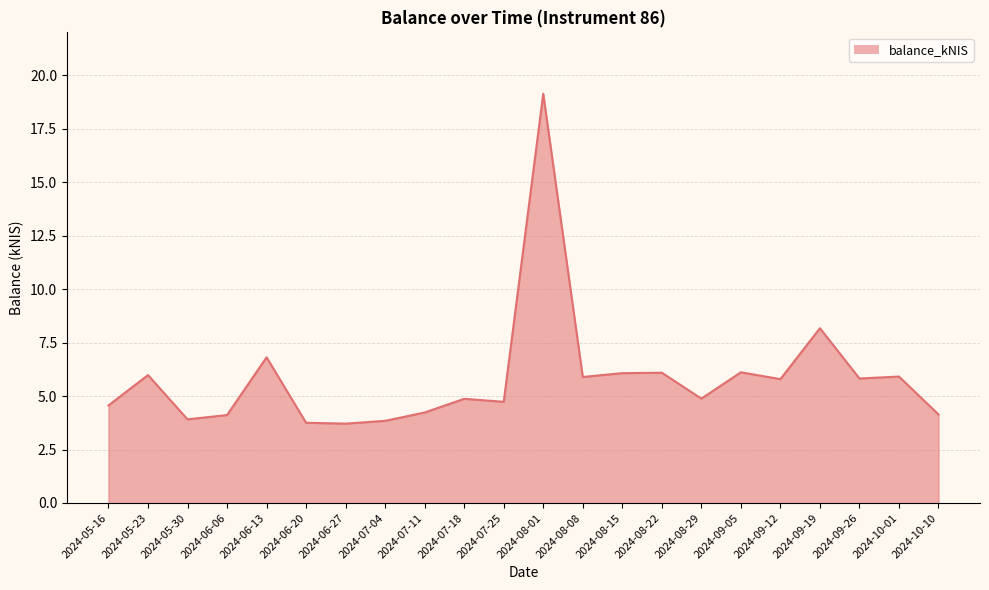

What is the greatest value displayed?

19.1